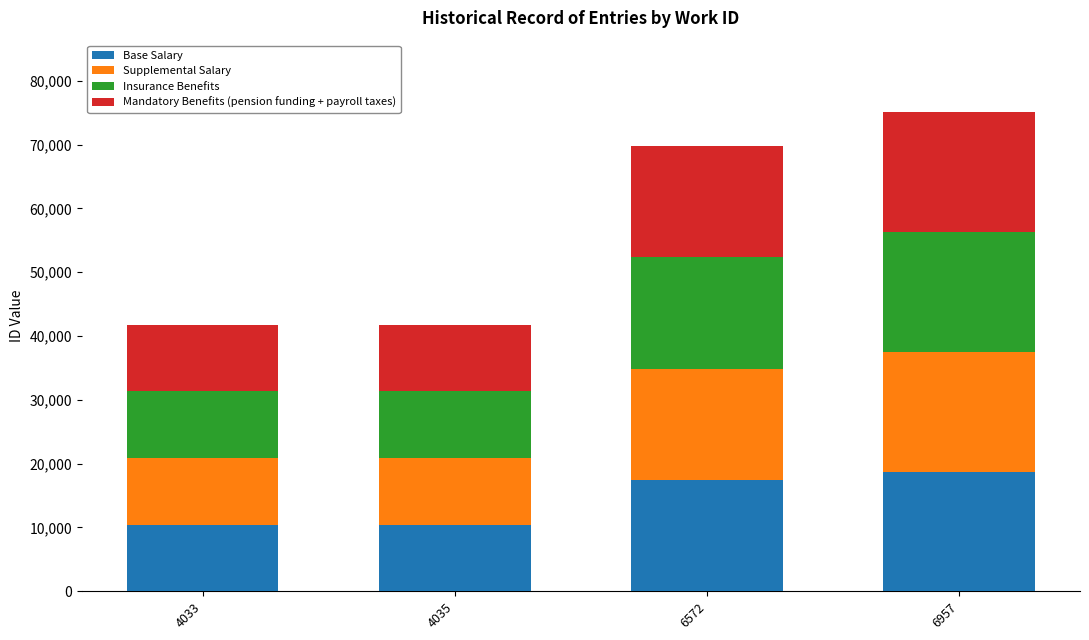

Count the number of data series in this chart.

4